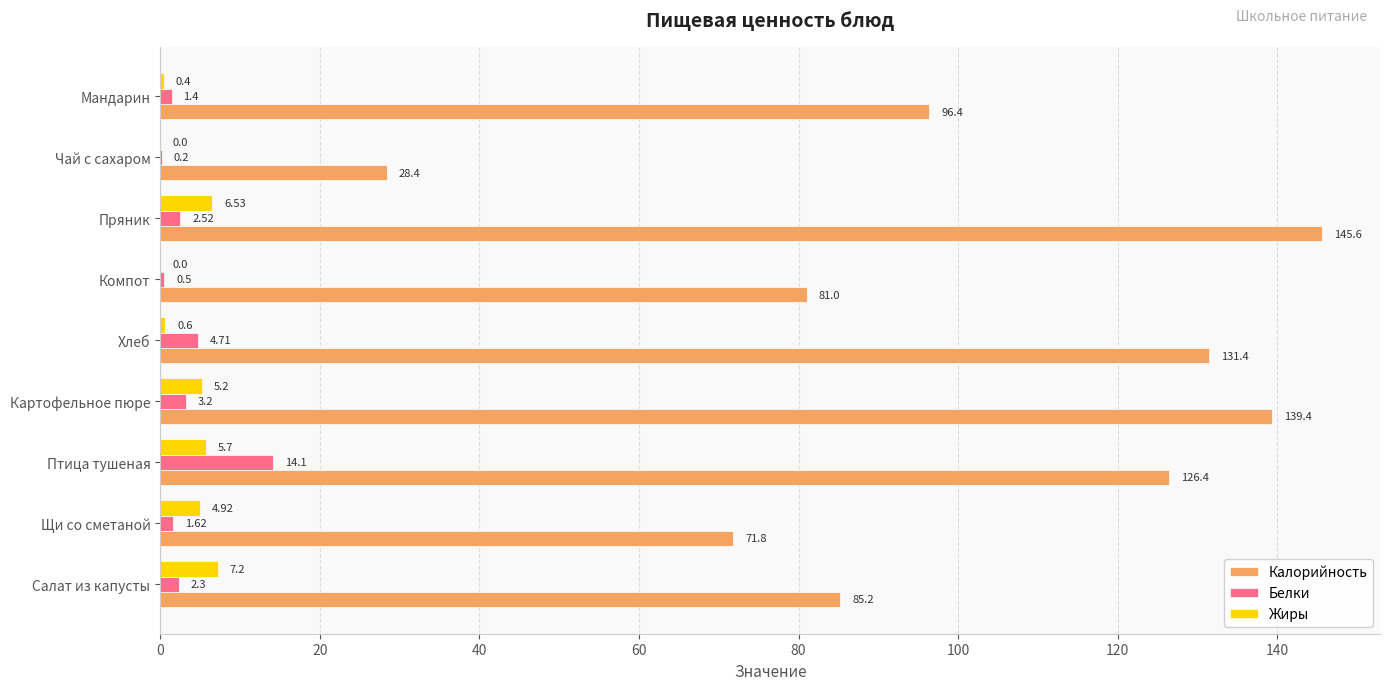

What are all the series names shown in the legend?

Калорийность, Белки, Жиры